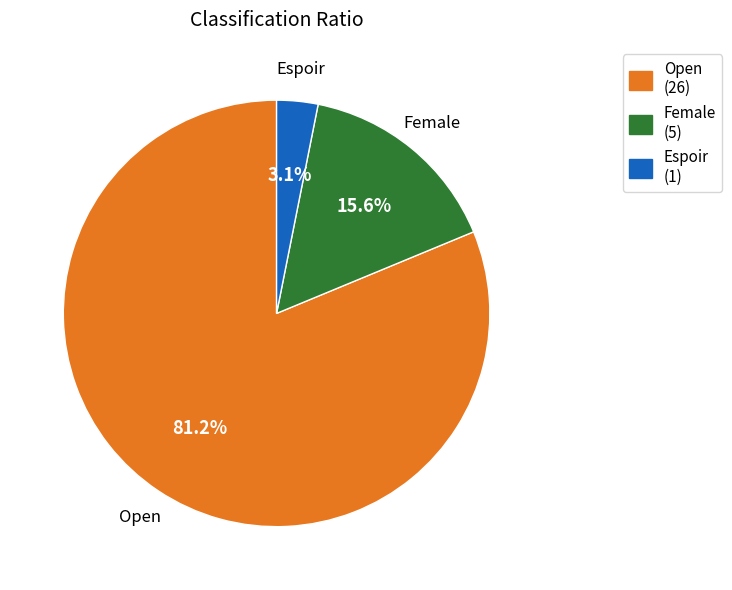

To the nearest percent, what is the difference between the Open and Espoir slice percentages?

78%